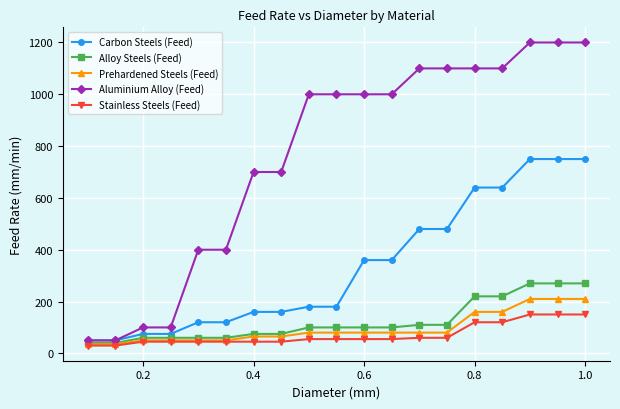

Does the chart display data point markers on the line(s)?

Yes